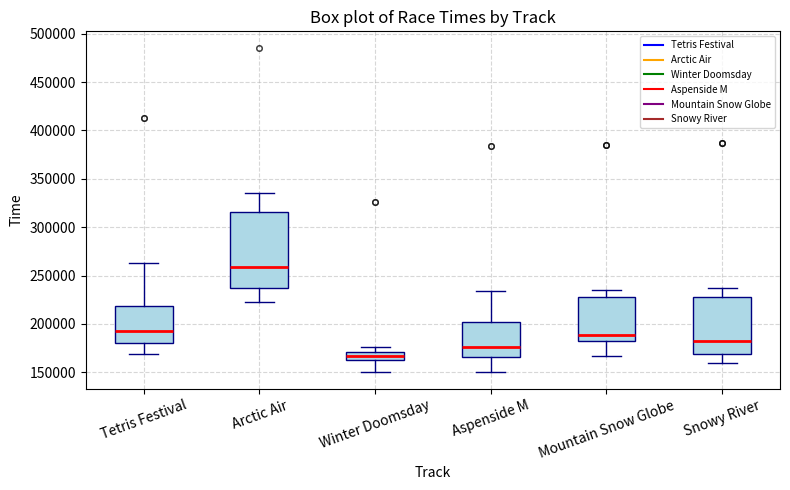

Reading left to right, read every box against the y-axis: the position of its median line, the range the box covers, and the ends of its whiskers. The values are not printed on the chart, so give them approximately, as read against the axis.

Tetris Festival: median 195000, box 180000 to 220000, whiskers 170000 to 265000
Arctic Air: median 260000, box 235000 to 315000, whiskers 225000 to 335000
Winter Doomsday: median 165000 (inside the box), box 165000 to 170000, whiskers 150000 to 175000
Aspenside M: median 175000, box 165000 to 200000, whiskers 150000 to 235000
Mountain Snow Globe: median 190000, box 180000 to 230000, whiskers 165000 to 235000
Snowy River: median 180000, box 170000 to 230000, whiskers 160000 to 235000